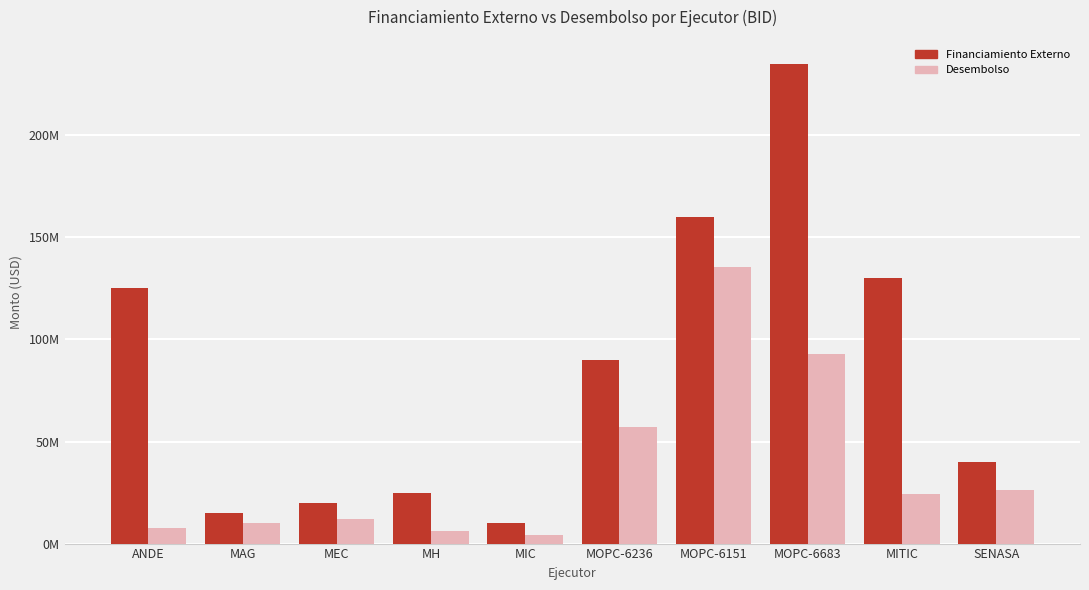

What is the value of the Financiamiento Externo bar at the 7th from the left?

160000000.0